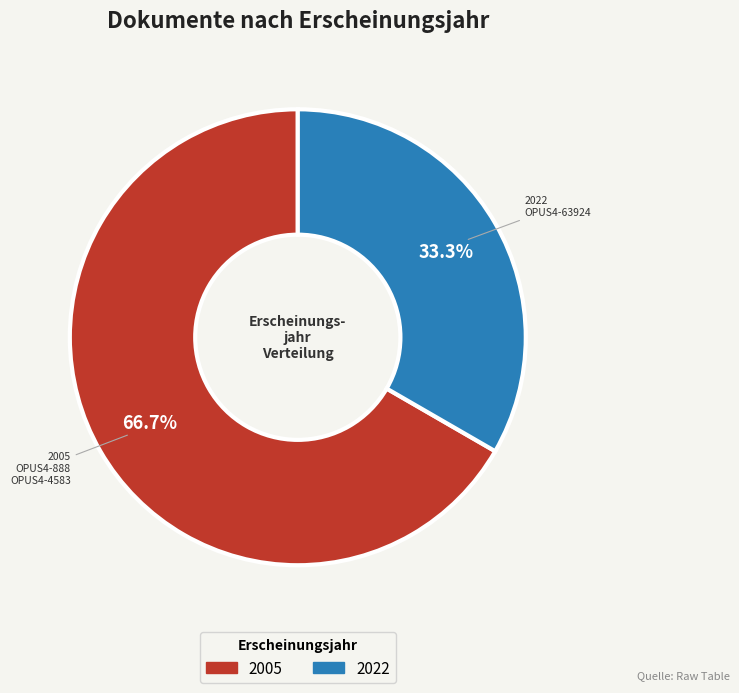

Is there any slice that represents more than half of the pie?

Yes